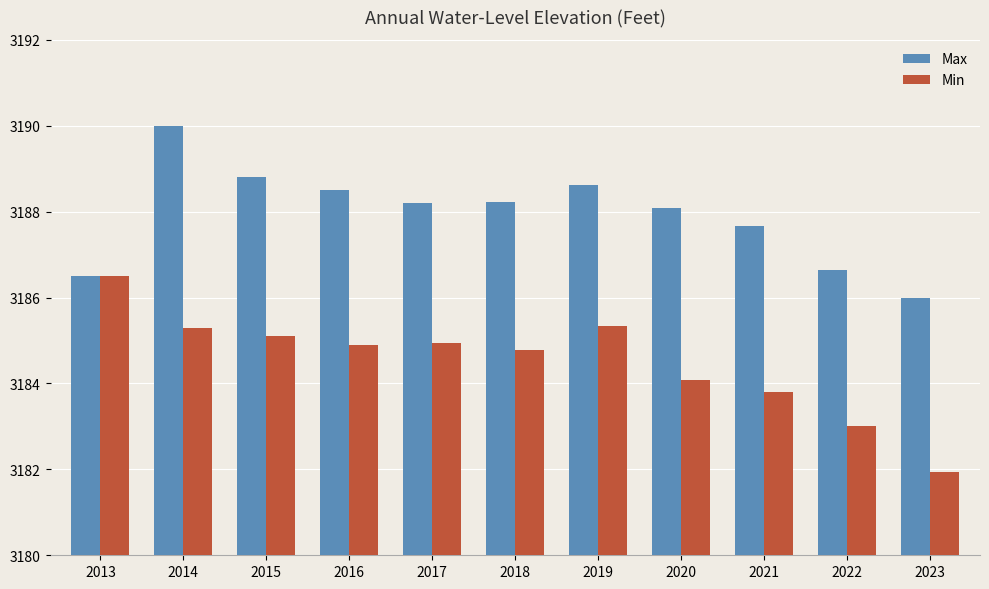

Which series has the largest range (max minus min)?

Min